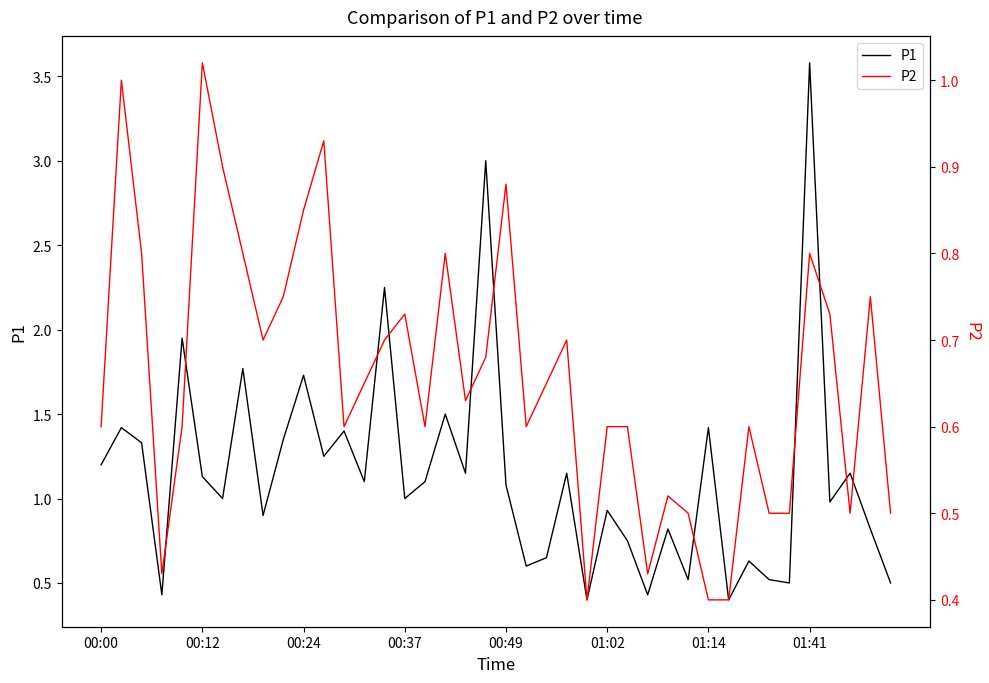

True or false: P2 has more than 2 interior local peaks.

True